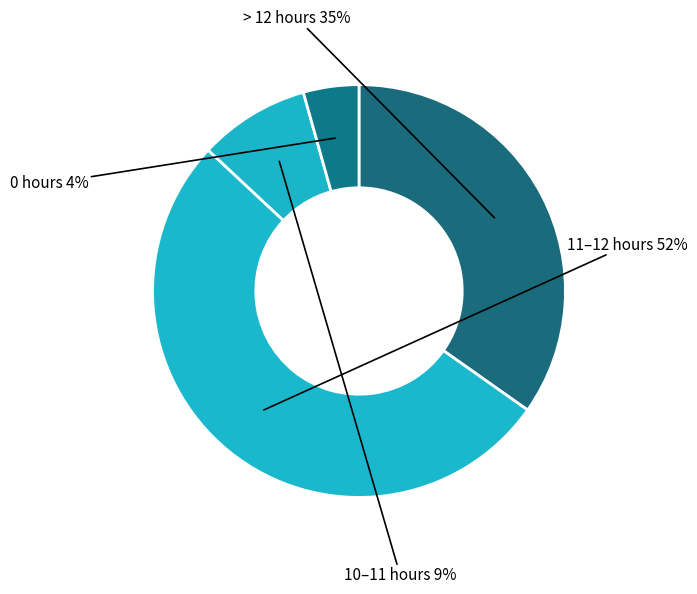

How many segments does this pie chart have?

4